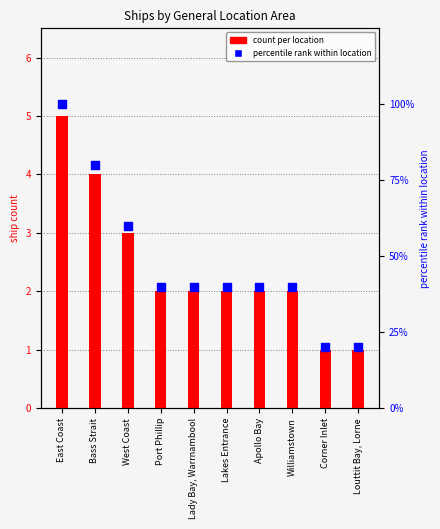

Is the value of count at Bass Strait greater than the value of percentile rank within location at Port Phillip?

No